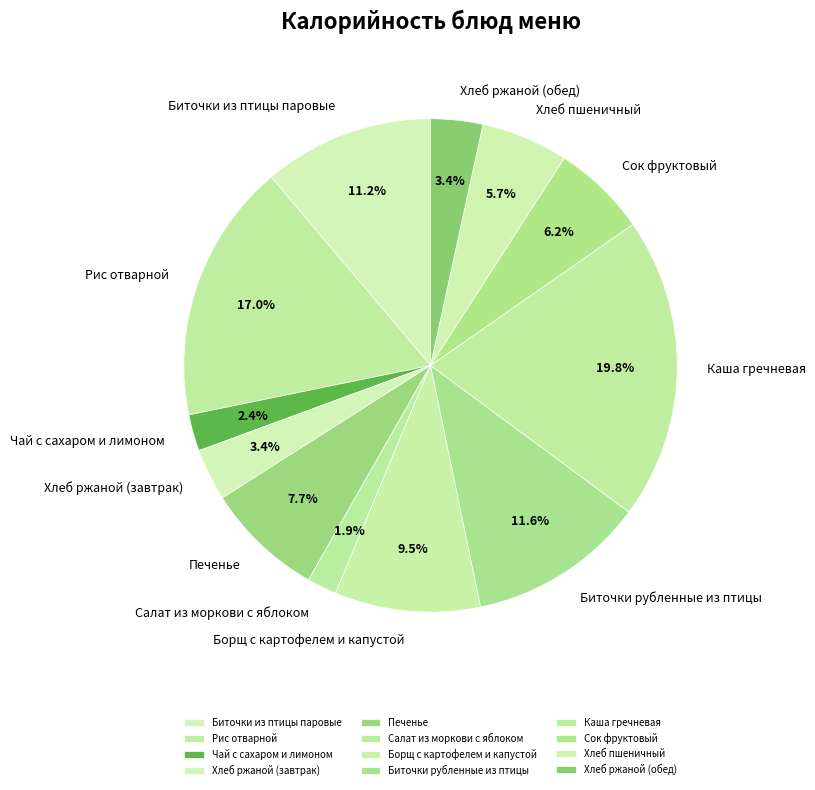

Count the number of slices in the pie.

12